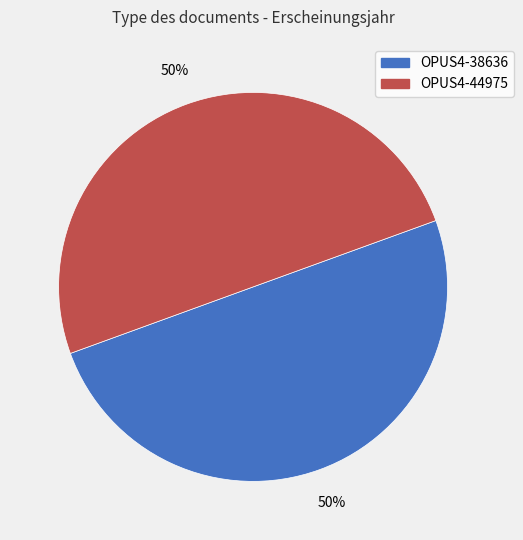

Combined, do OPUS4-38636 and OPUS4-44975 account for over 50%?

Yes